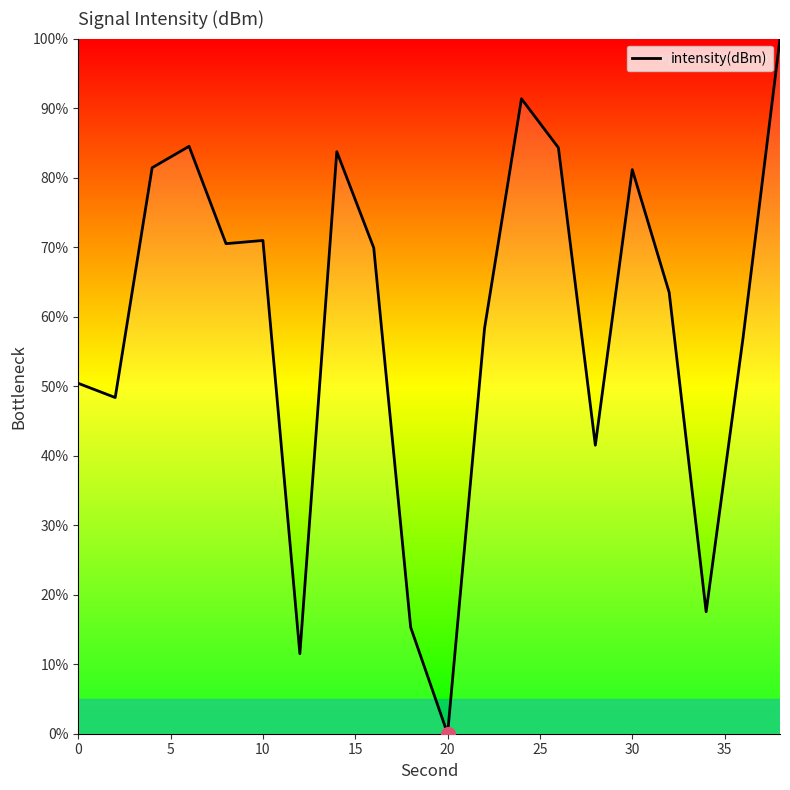

What is the difference between the maximum and minimum values?

100.0